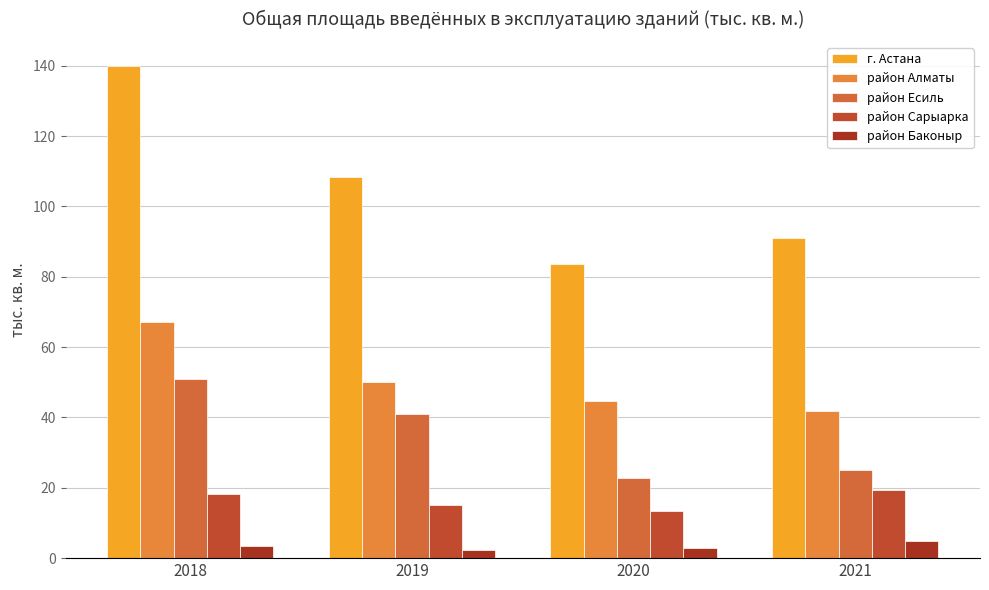

How many groups of bars are there?

4